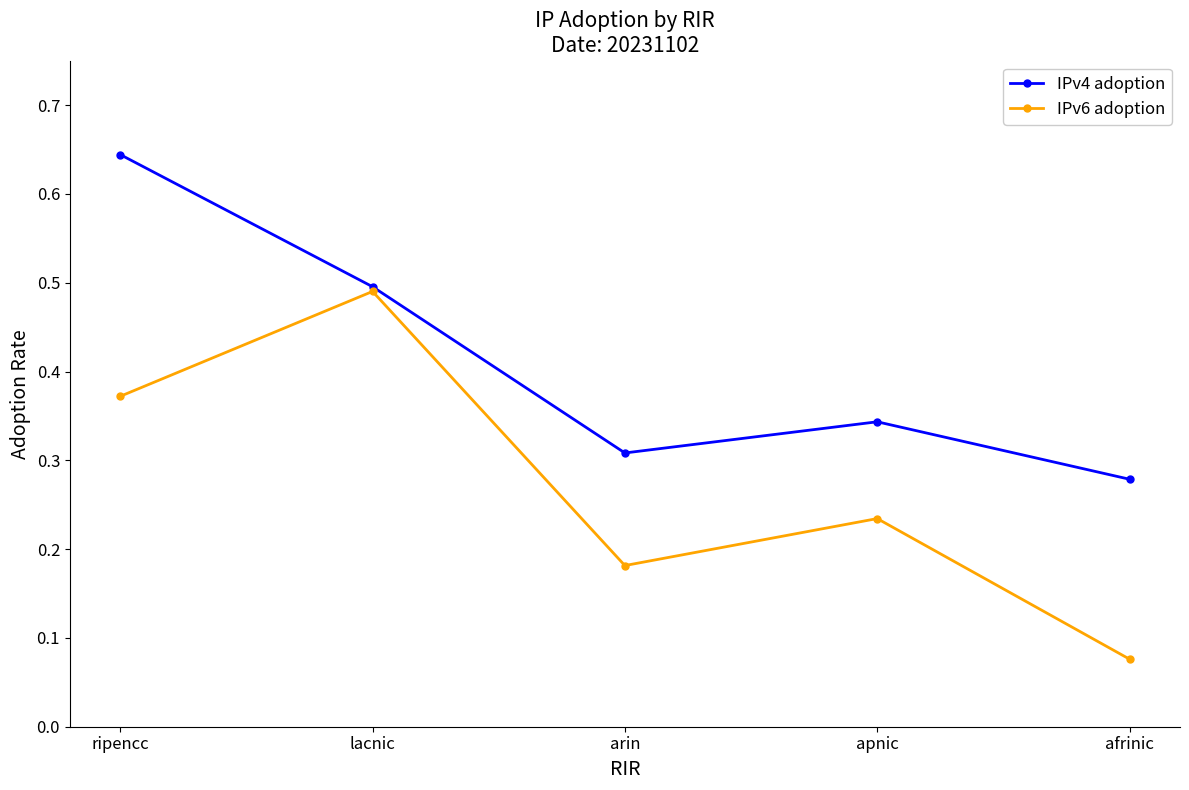

In IPv6 adoption, how many points are lower than both neighbors (excluding endpoints)?

1